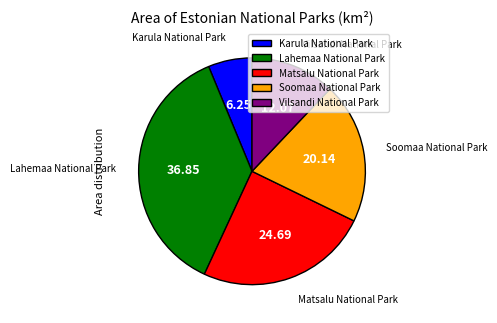

How many slices are in this pie chart?

5